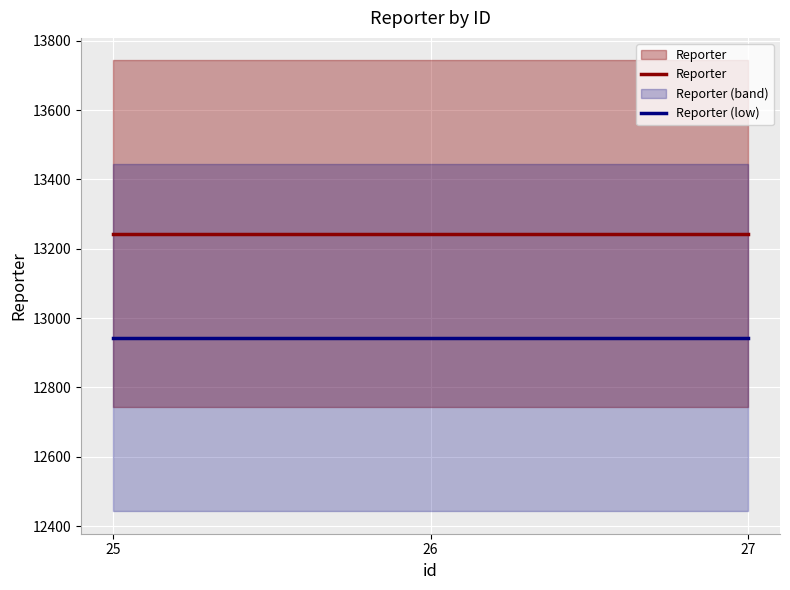

What is the sum of all Reporter (low) values?

38829